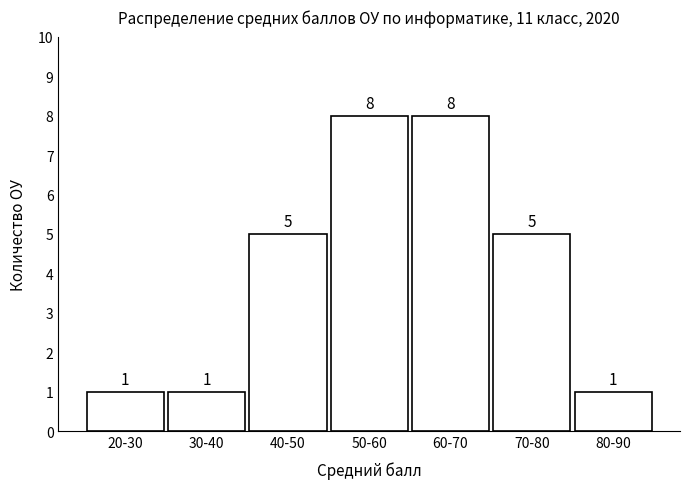

Reading right to left, extract all data points from this chart.

1	5	8	8	5	1	1